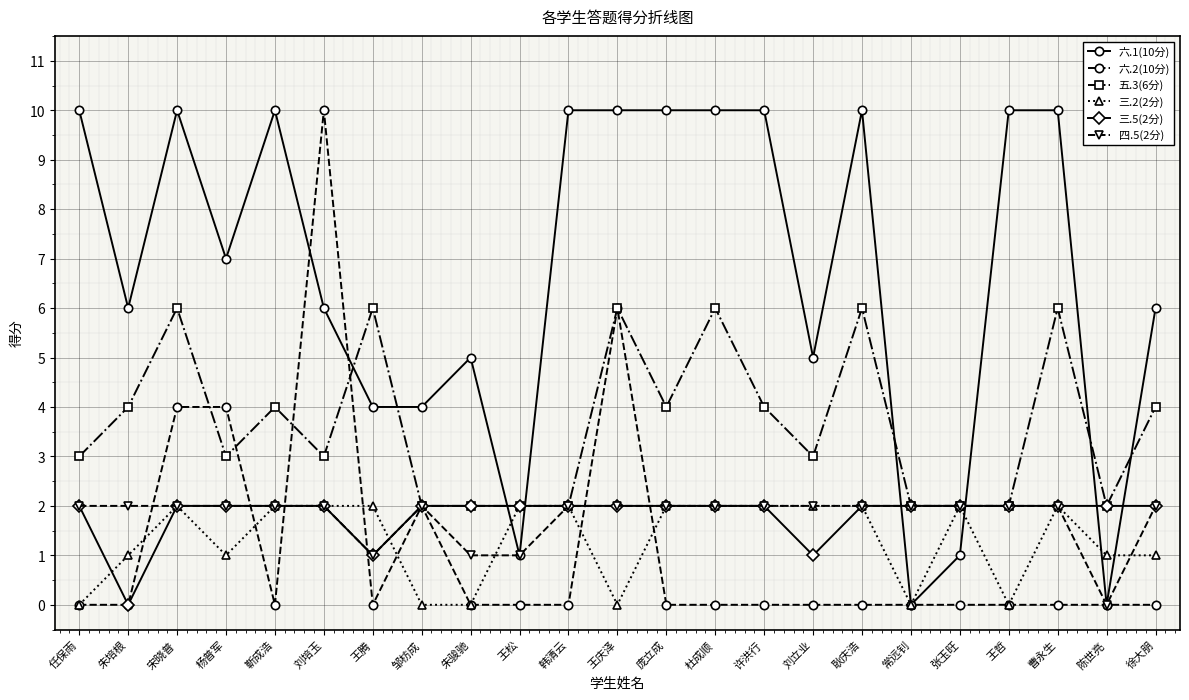

What is the maximum value shown in the chart?

10